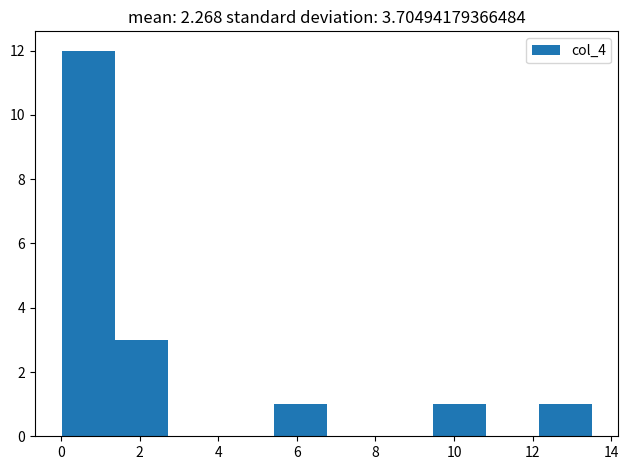

Over which range of the x-axis is the bar tallest?

0.0 to 1.4